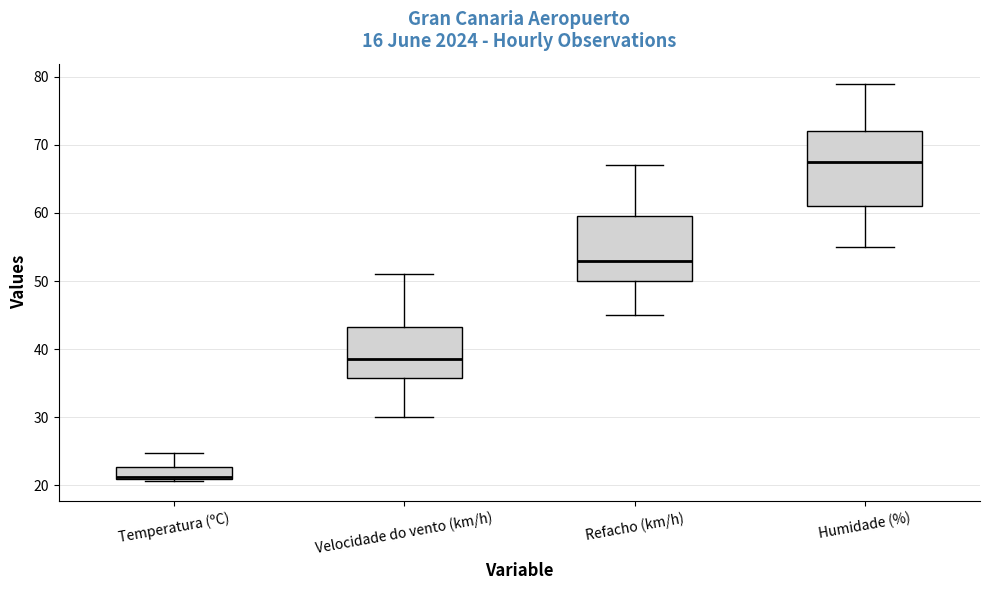

Which box is the tallest, from its lower edge to its upper edge?

Humidade (%)